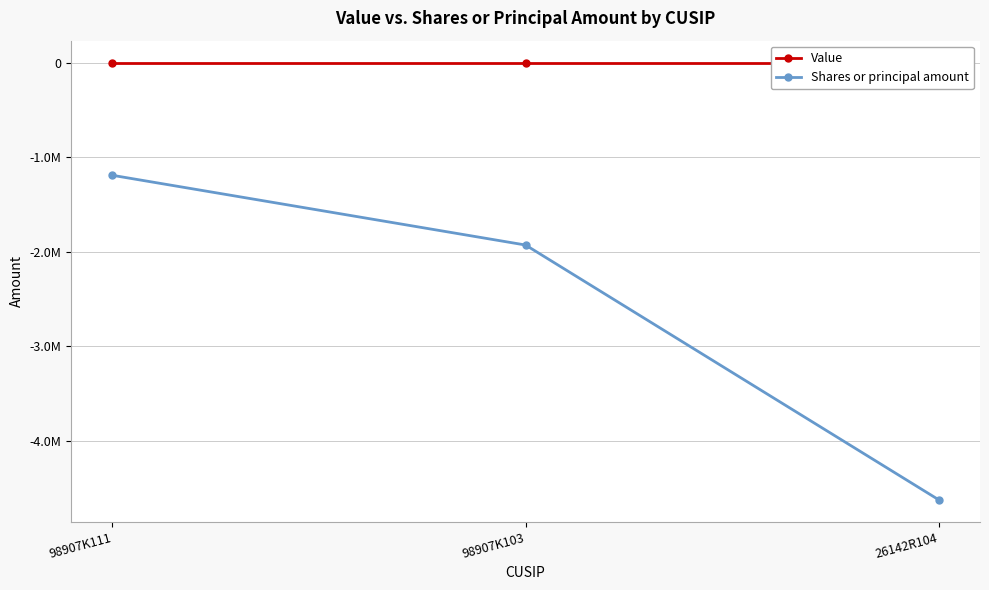

What is the label of the 3rd point from the left?

26142R104